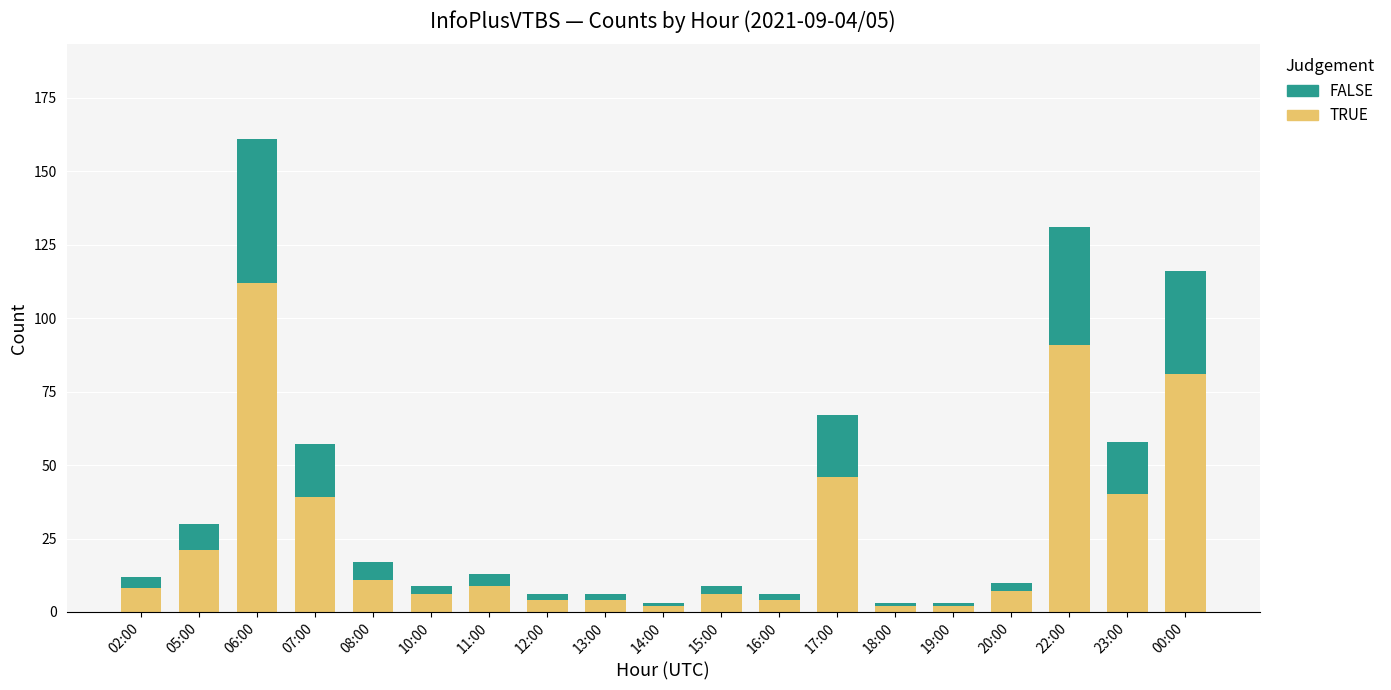

What is the sum of all TRUE values?

495